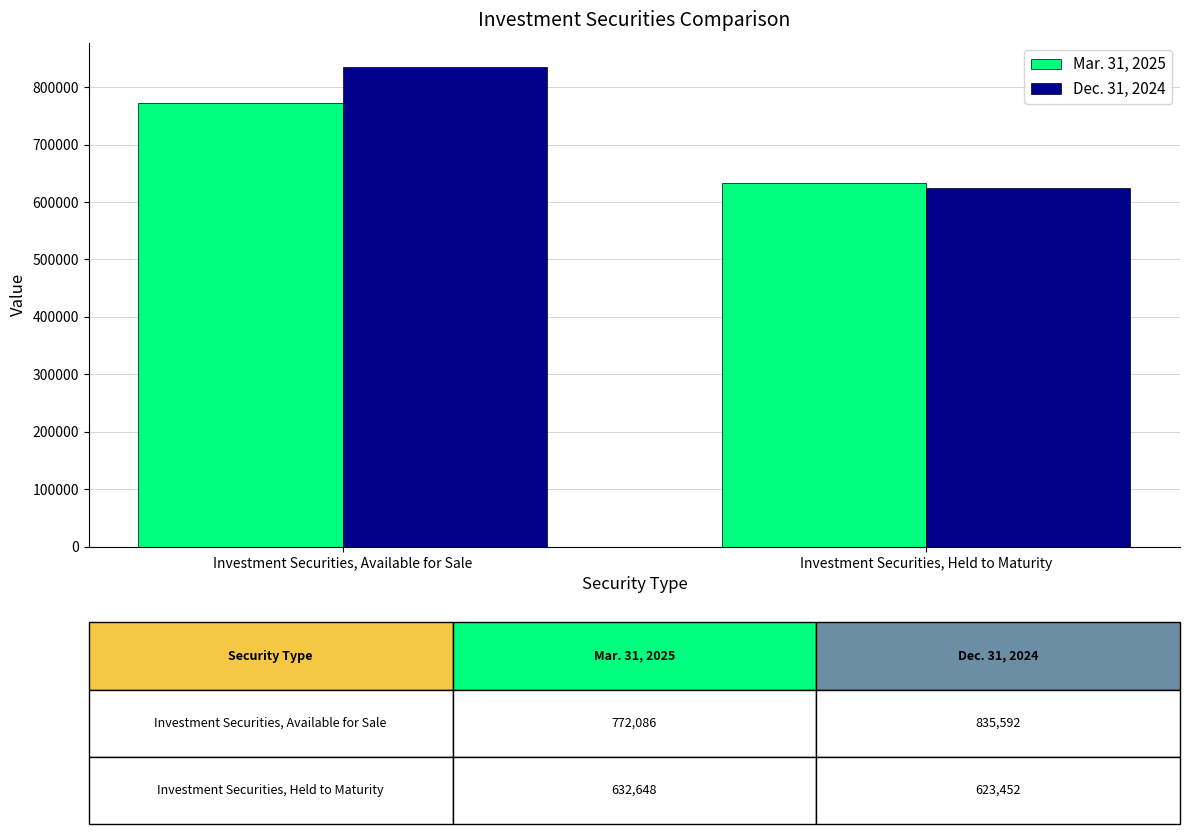

What is the average value of the Mar. 31, 2025 series?

702367